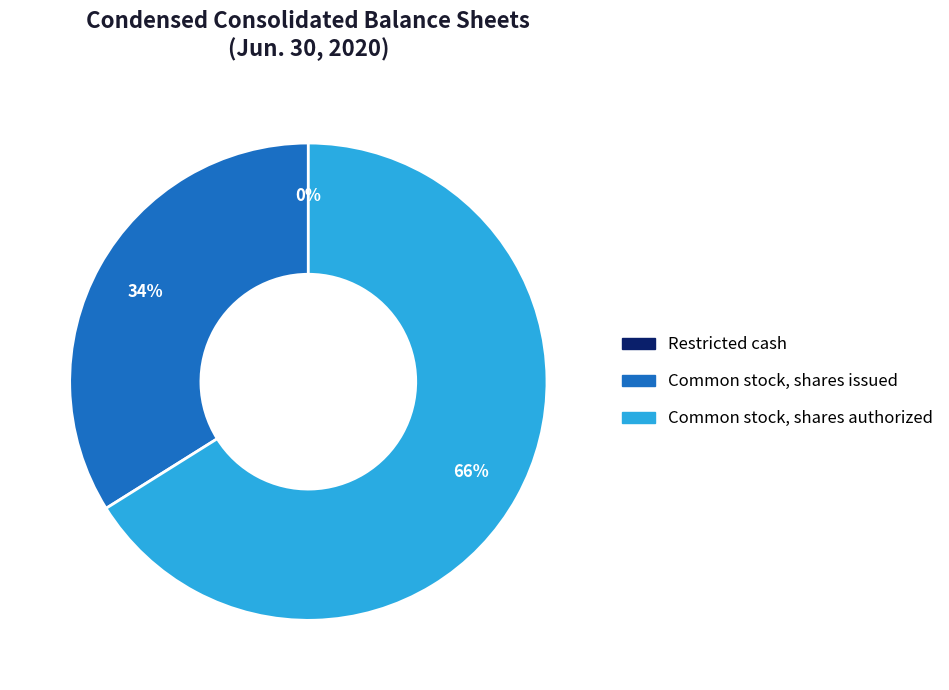

What is the ratio of the value at Common stock, shares authorized to the value at Common stock, shares issued?

1.9